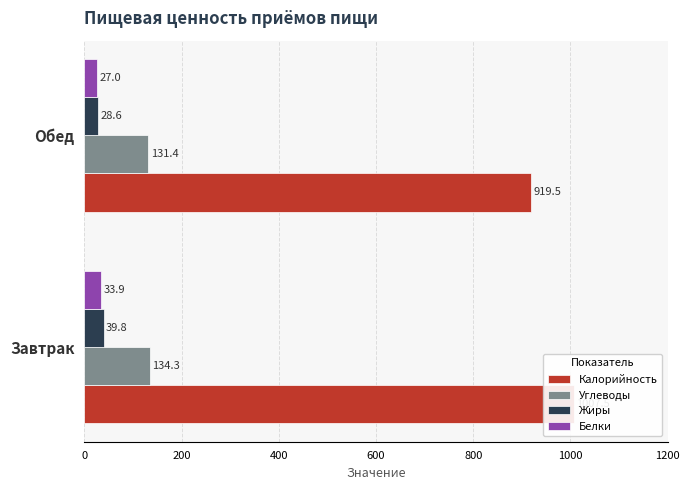

What value does the Жиры series have at Обед?

28.6